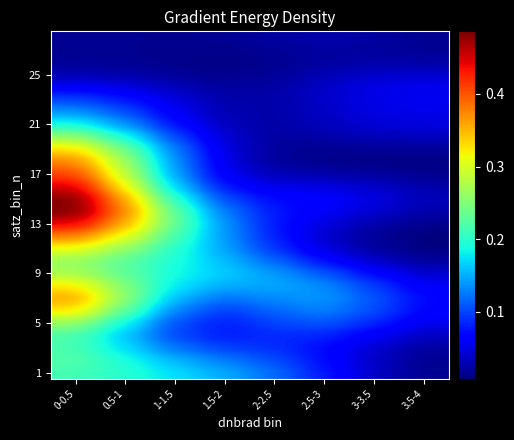

Which category has the highest value across all series?

0-0.5